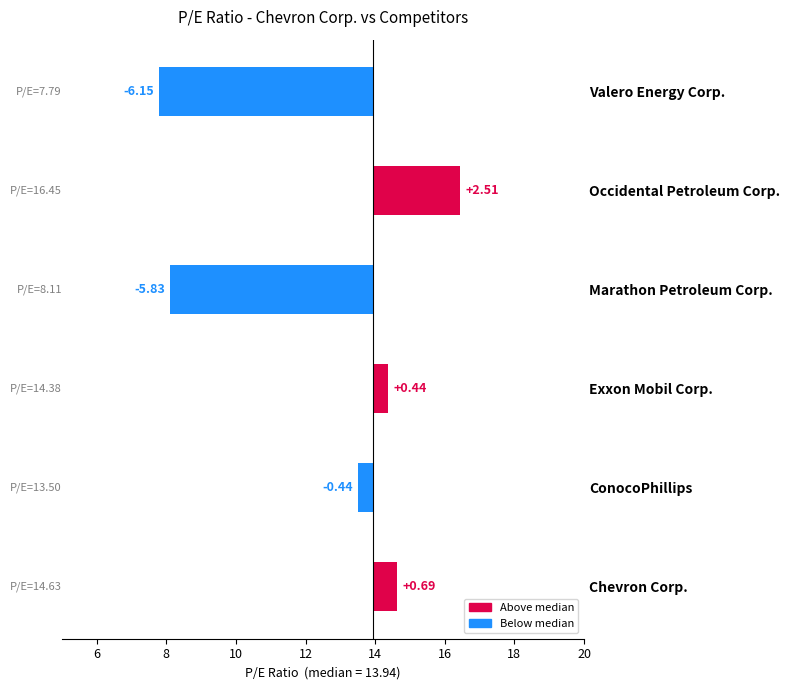

Is it true that Below median equals -0.4 at ConocoPhillips?

True